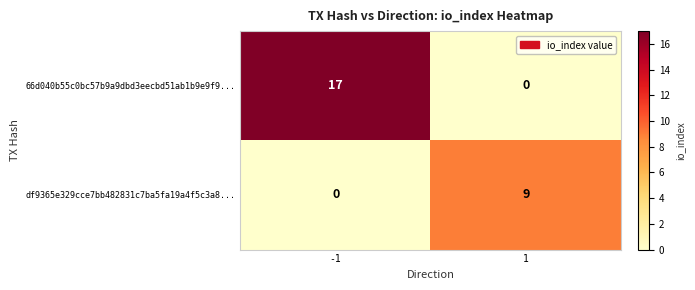

Which series changed the most between -1 and 1?

66d040b55c0bc57b9a9dbd3eecbd51ab1b9e9f9...